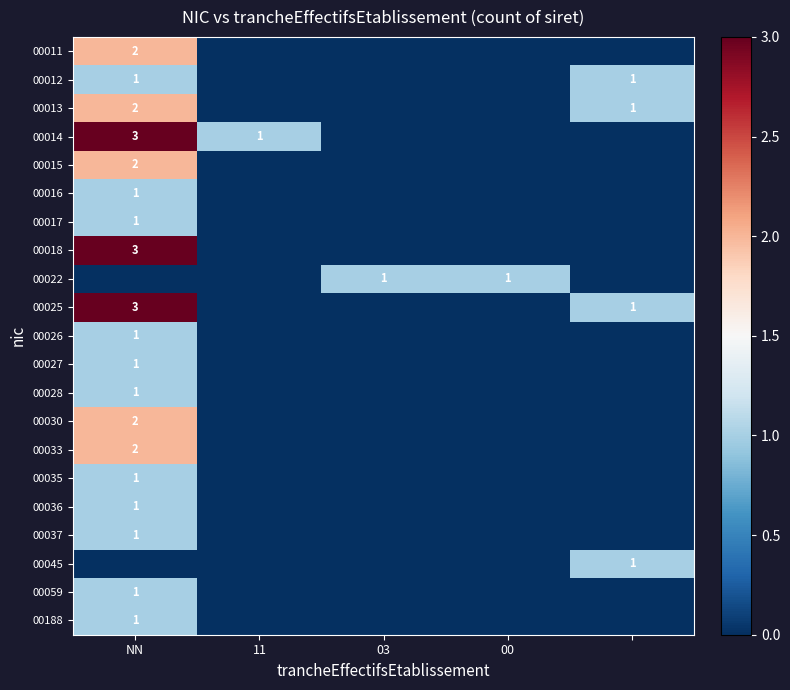

True or false: 00027 has a value of 1 at NN.

True